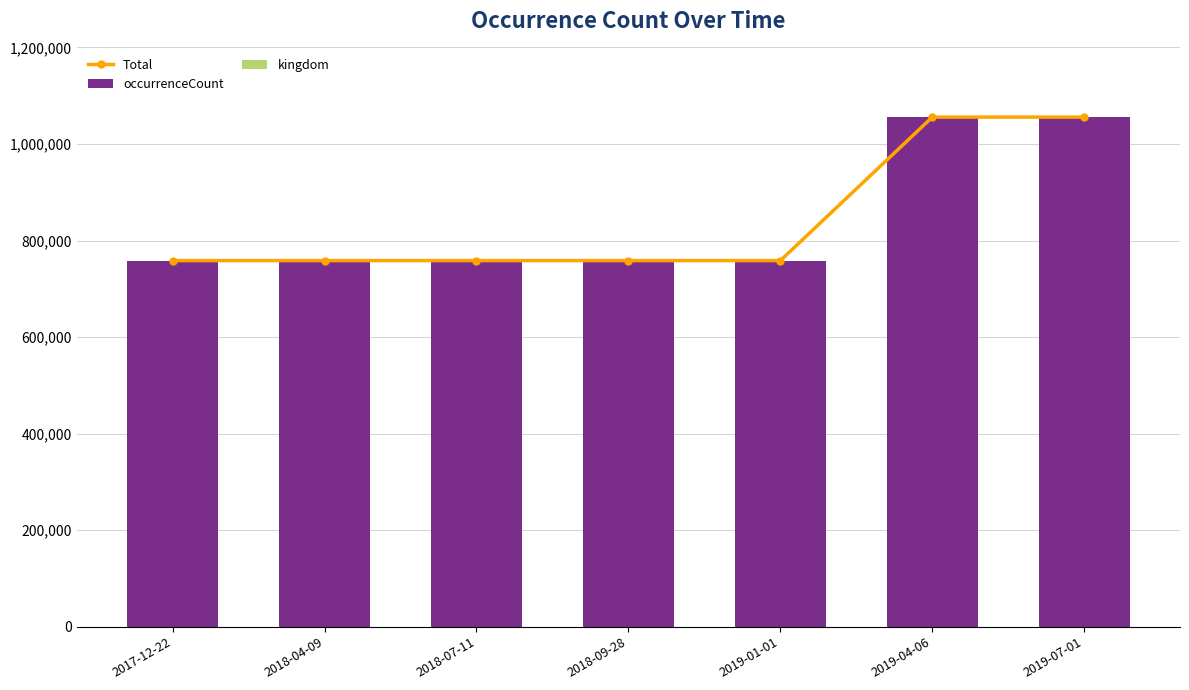

What is the total value across all series at 2018-04-09?

1516884